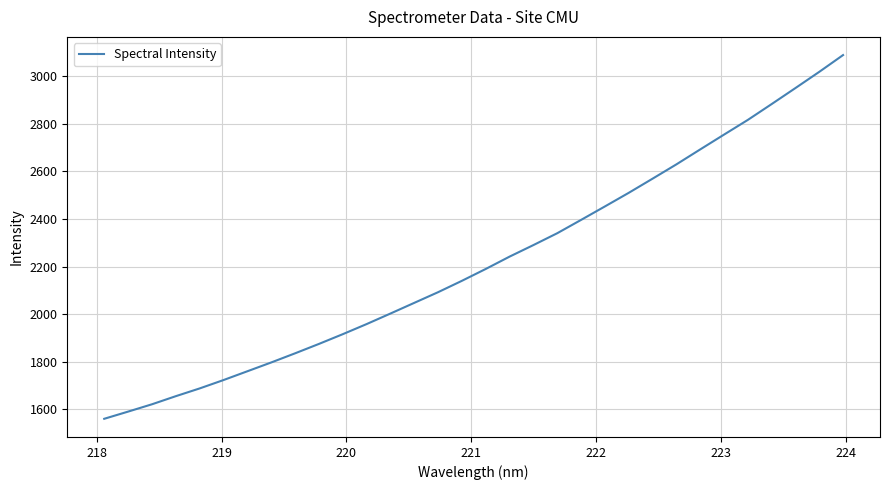

What is the difference between the maximum and minimum values?

1528.0